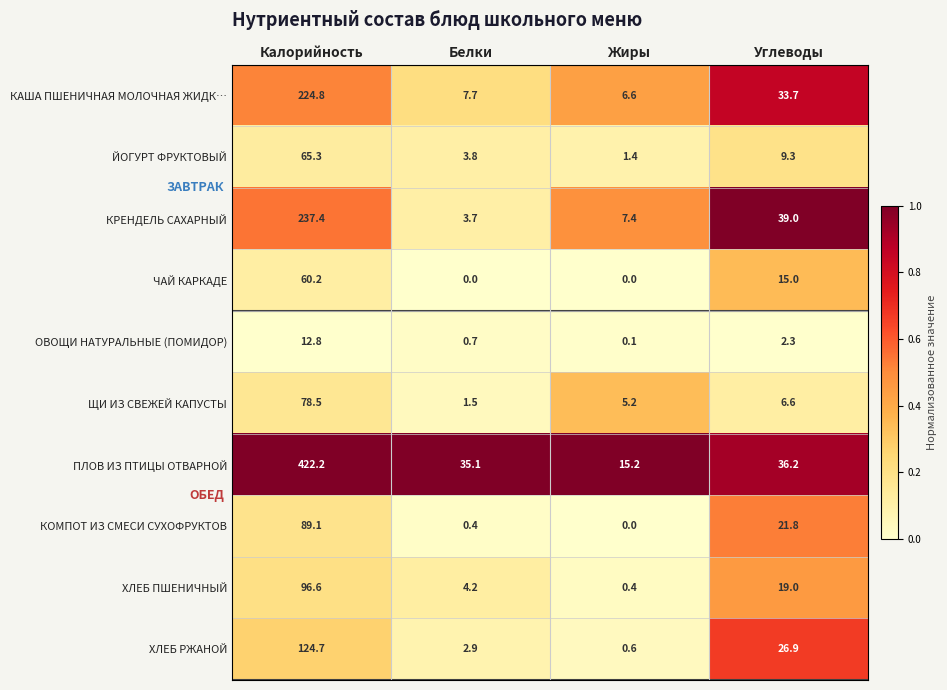

The ЧАЙ КАРКАДЕ series shows 0.0 at Белки. True or false?

True